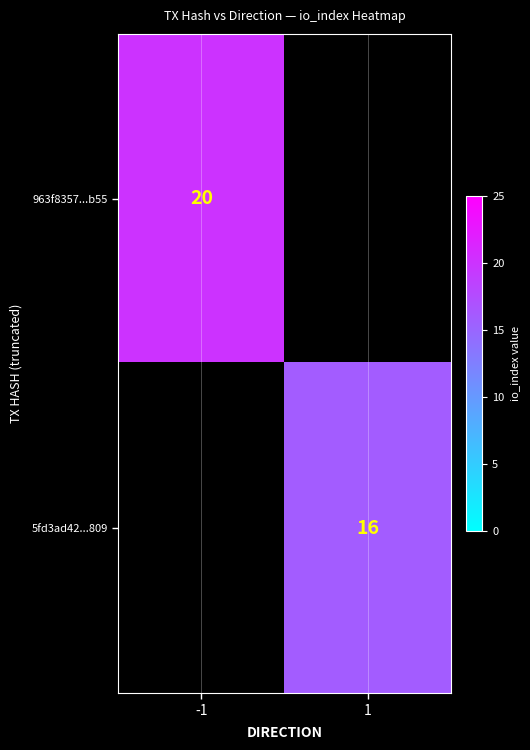

The 5fd3ad42...809 series shows 7 at 1. True or false?

False